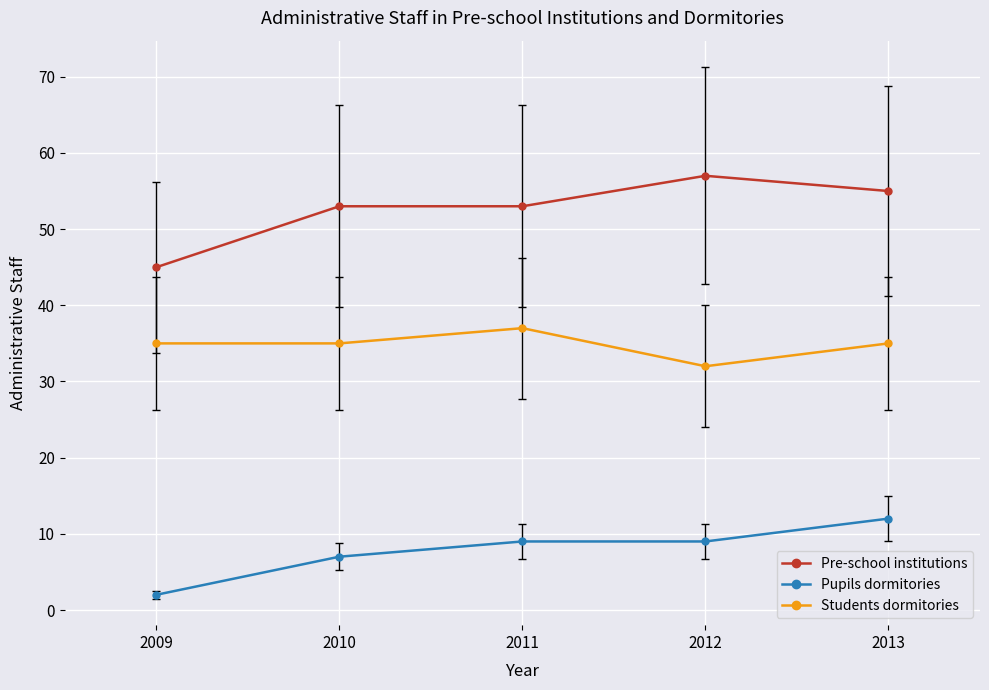

What is the difference between the highest and lowest values at 2011?

44